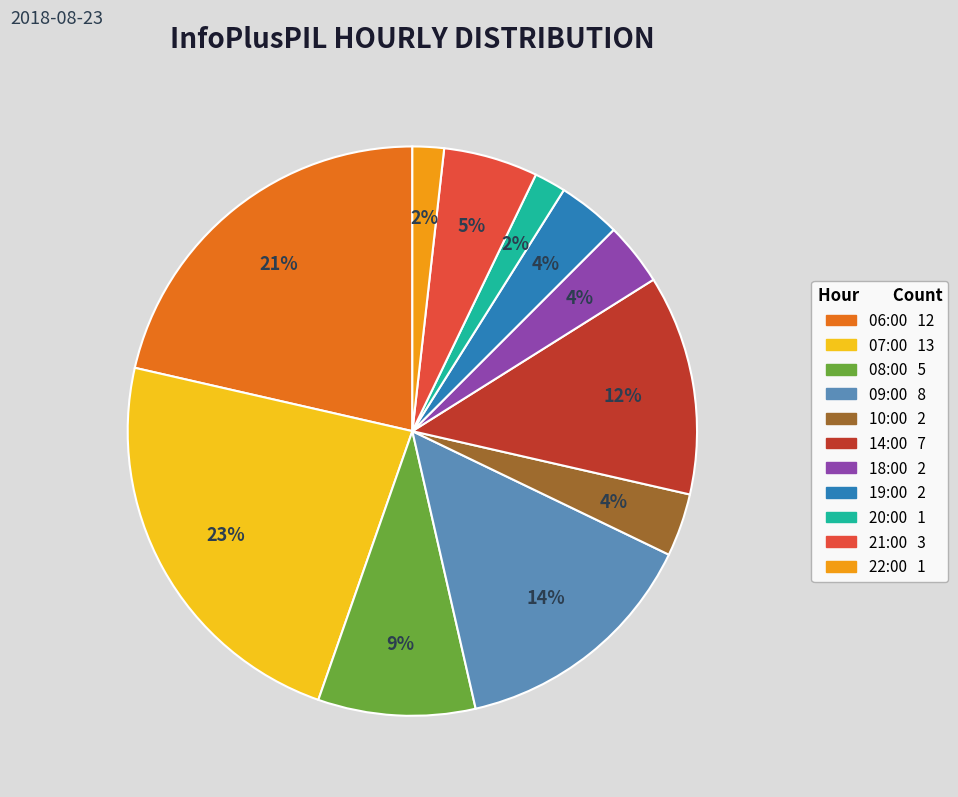

Is there any slice that represents more than half of the pie?

No